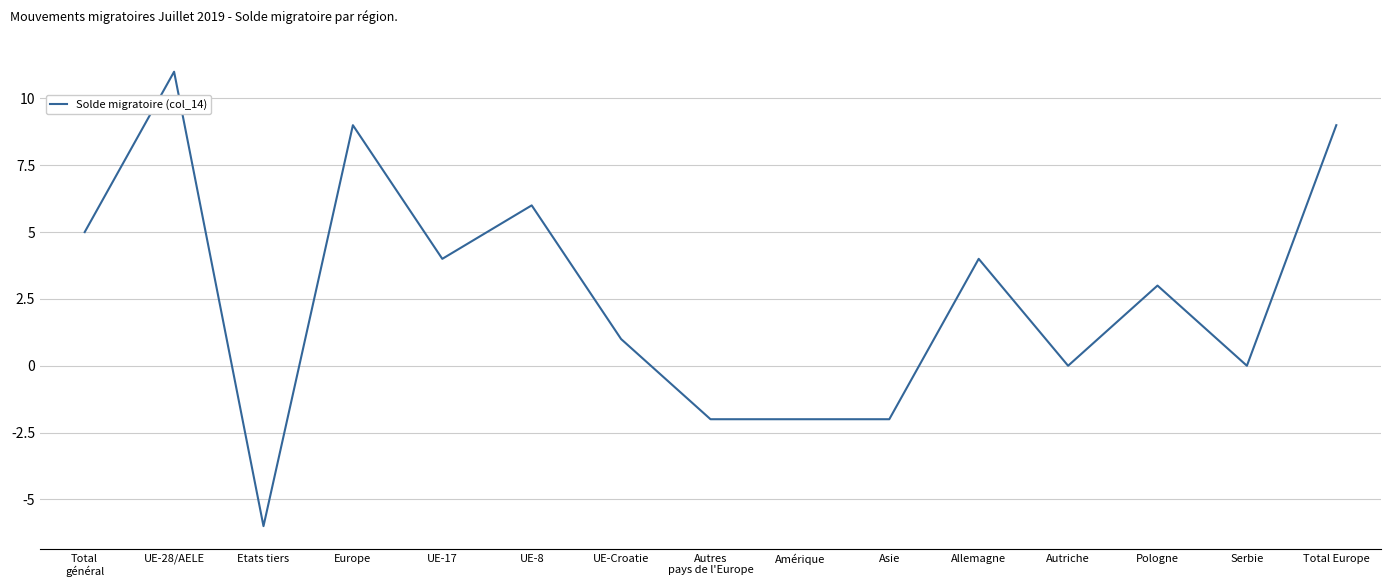

Which category has the lowest value across all series?

Etats tiers